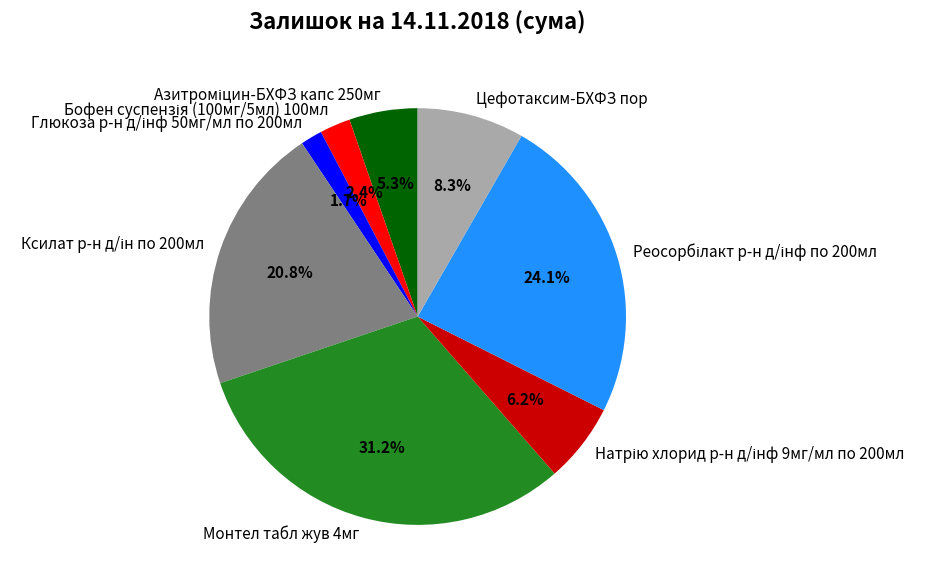

What is the largest slice in the pie chart?

Монтел табл жув 4мг